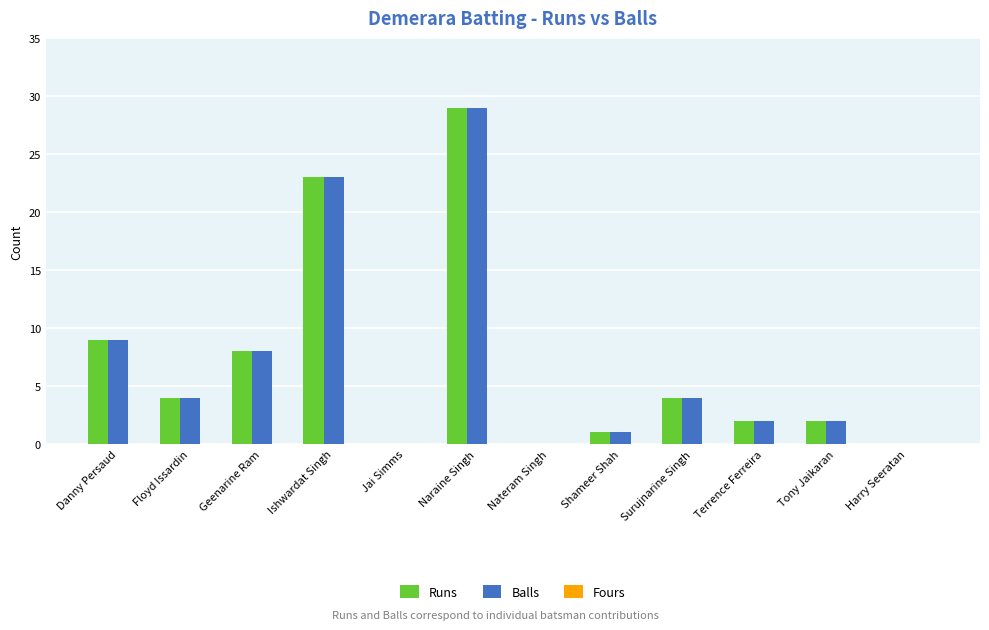

Which label corresponds to the largest value in the chart?

Naraine Singh